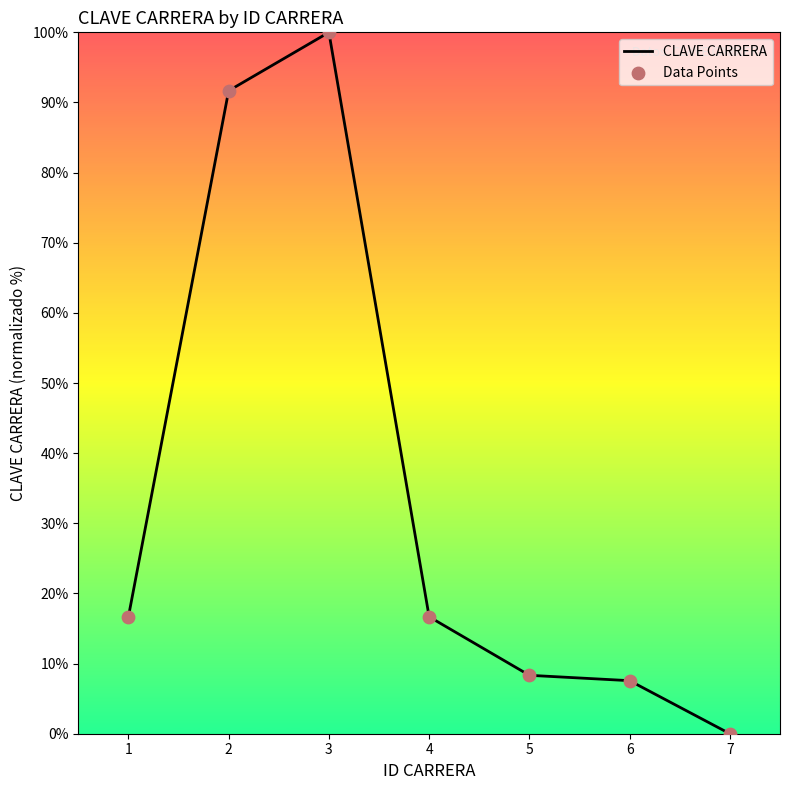

What is the sum of the values at 6 and 4?

24.2